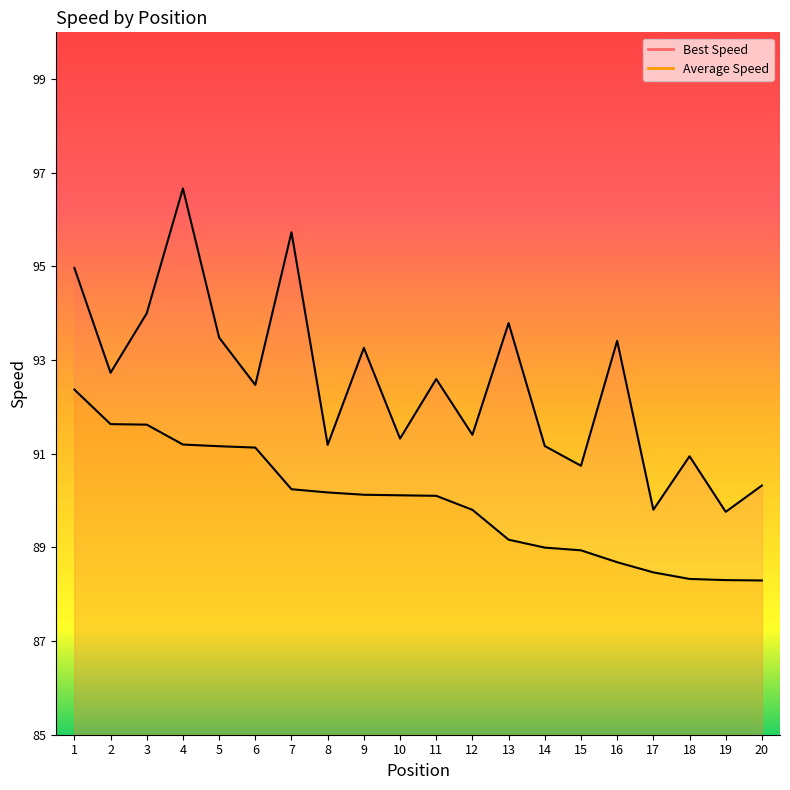

Reading left to right, what are all the values shown in this chart?

Best Speed: 95.0	92.7	94.0	96.7	93.5	92.5	95.7	91.2	93.3	91.3	92.6	91.4	93.8	91.2	90.7	93.4	89.8	90.9	89.8	90.3
Average Speed: 92.4	91.6	91.6	91.2	91.2	91.1	90.2	90.2	90.1	90.1	90.1	89.8	89.2	89.0	88.9	88.7	88.5	88.3	88.3	88.3